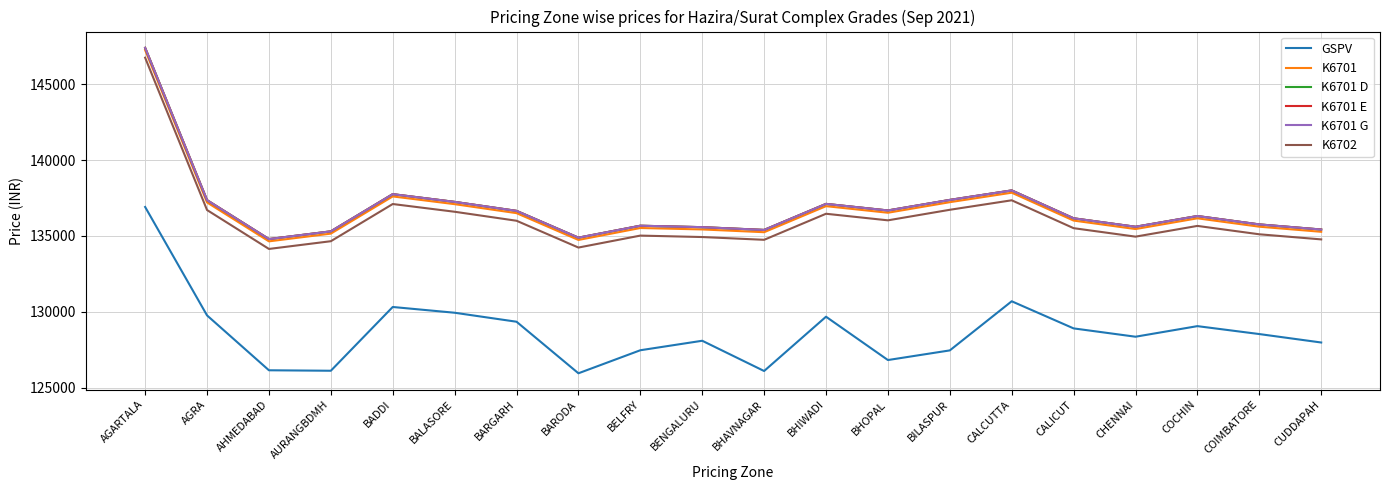

True or false: K6702 and K6701 D cross at least once.

False